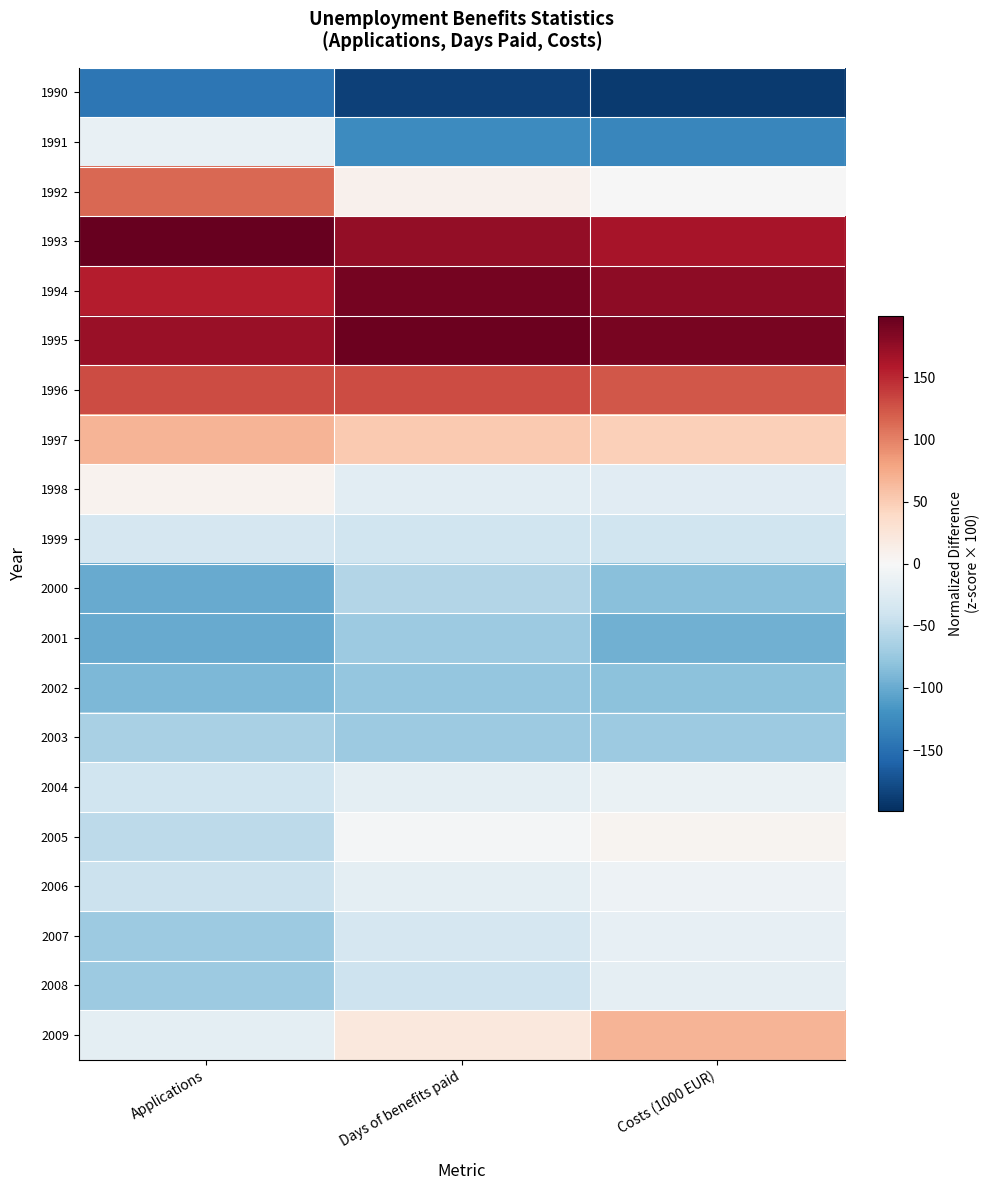

Which series has the largest range (max minus min)?

1991